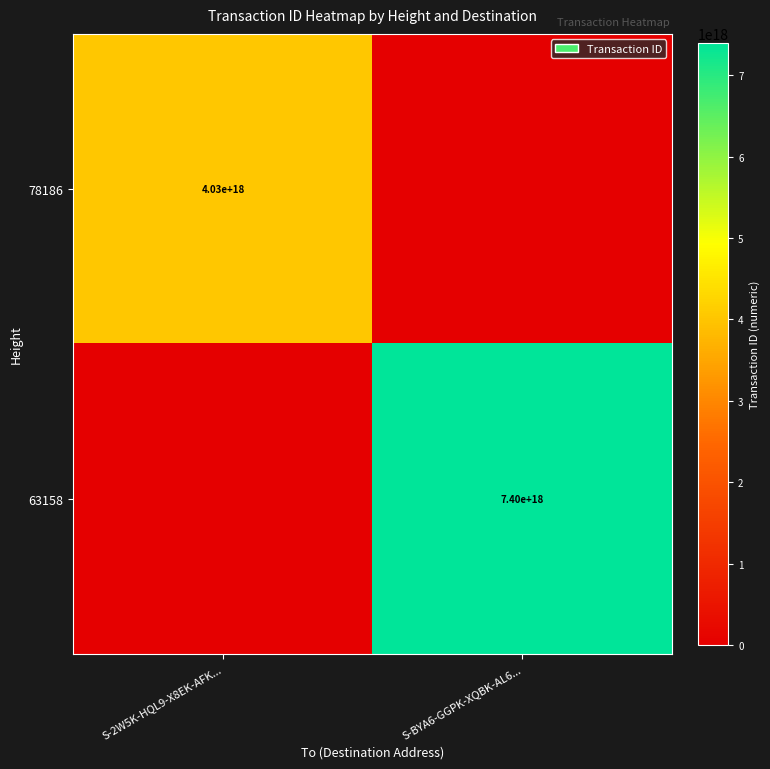

The value of 78186 at S-2W5K-HQL9-X8EK-AFK... is 5625464067514223616. True or false?

False